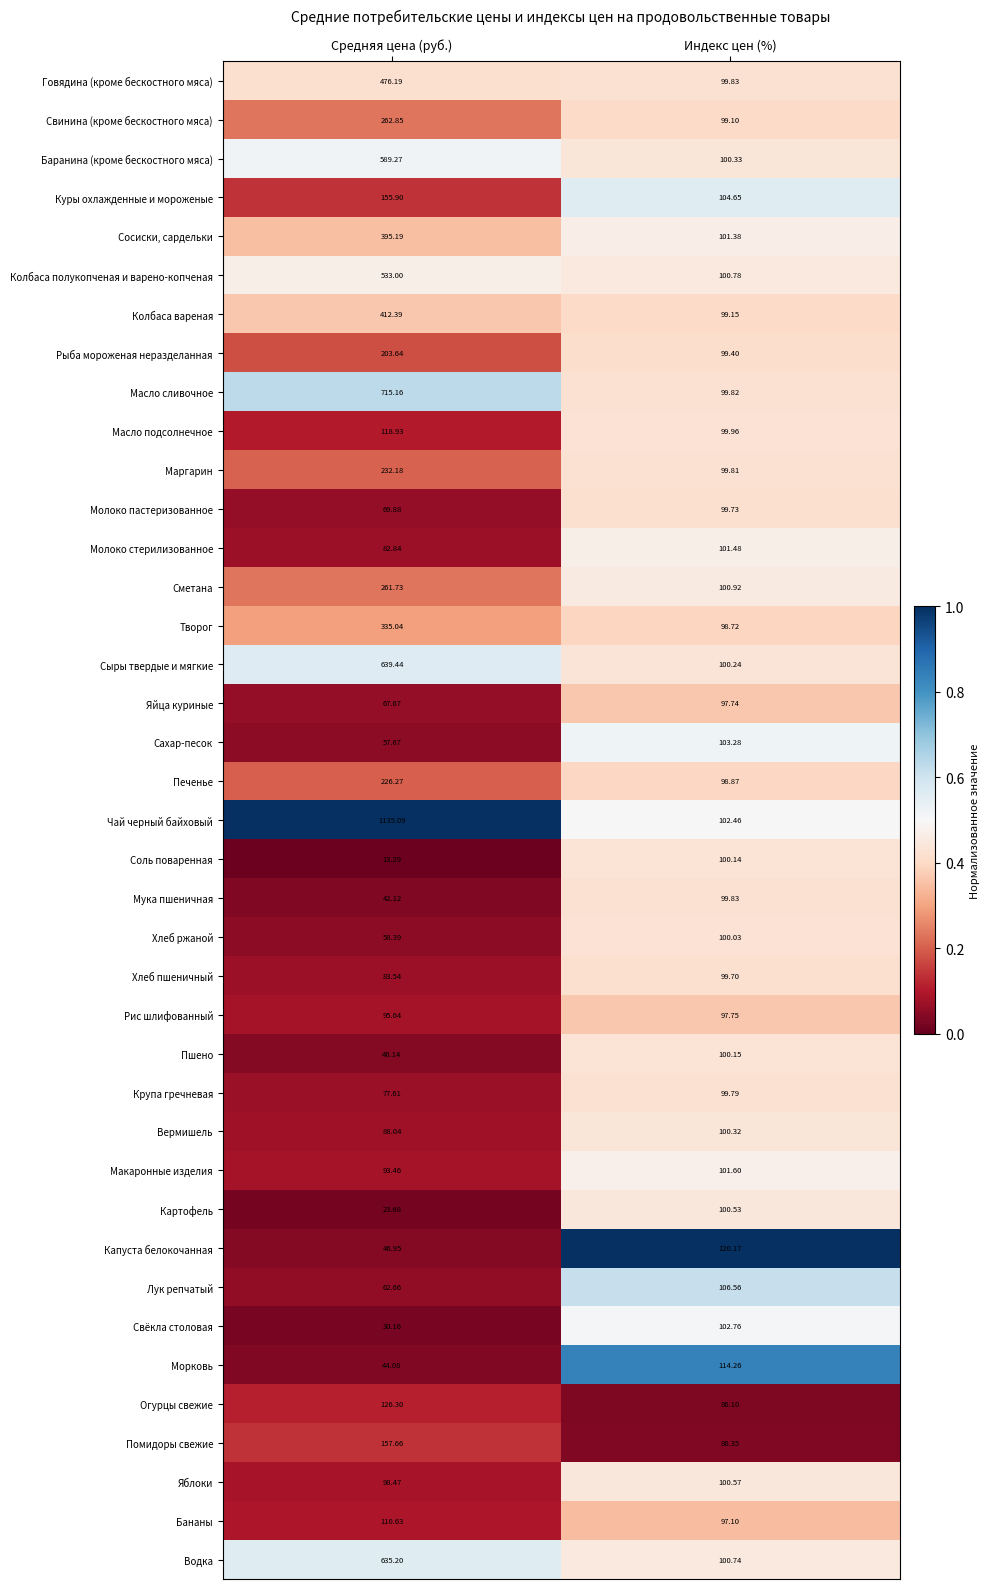

Which series has the largest range (max minus min)?

Чай черный байховый